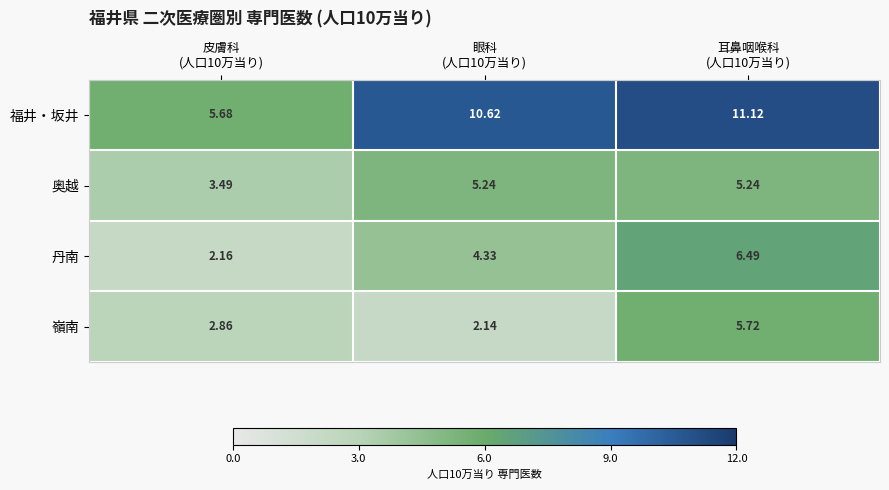

Which series has the largest range (max minus min)?

福井・坂井